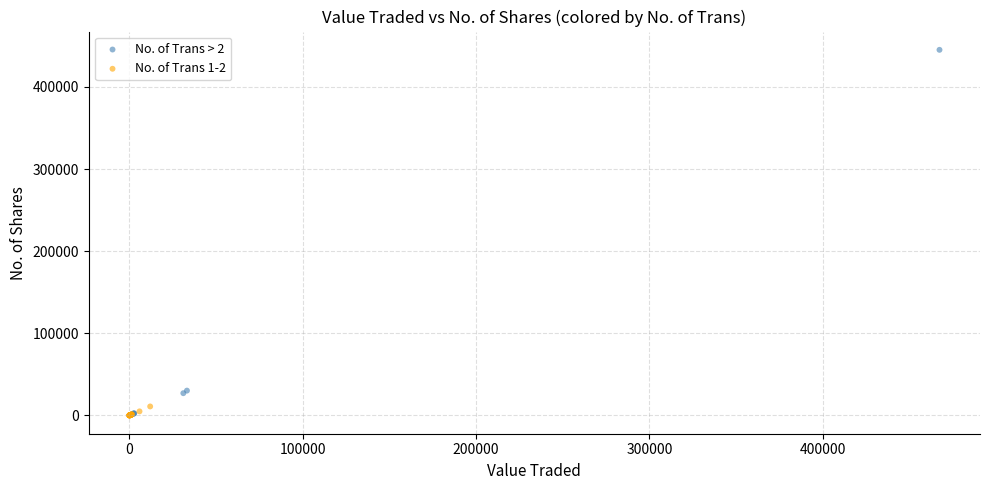

Which series has the largest Y range (max minus min)?

No. of Trans > 2